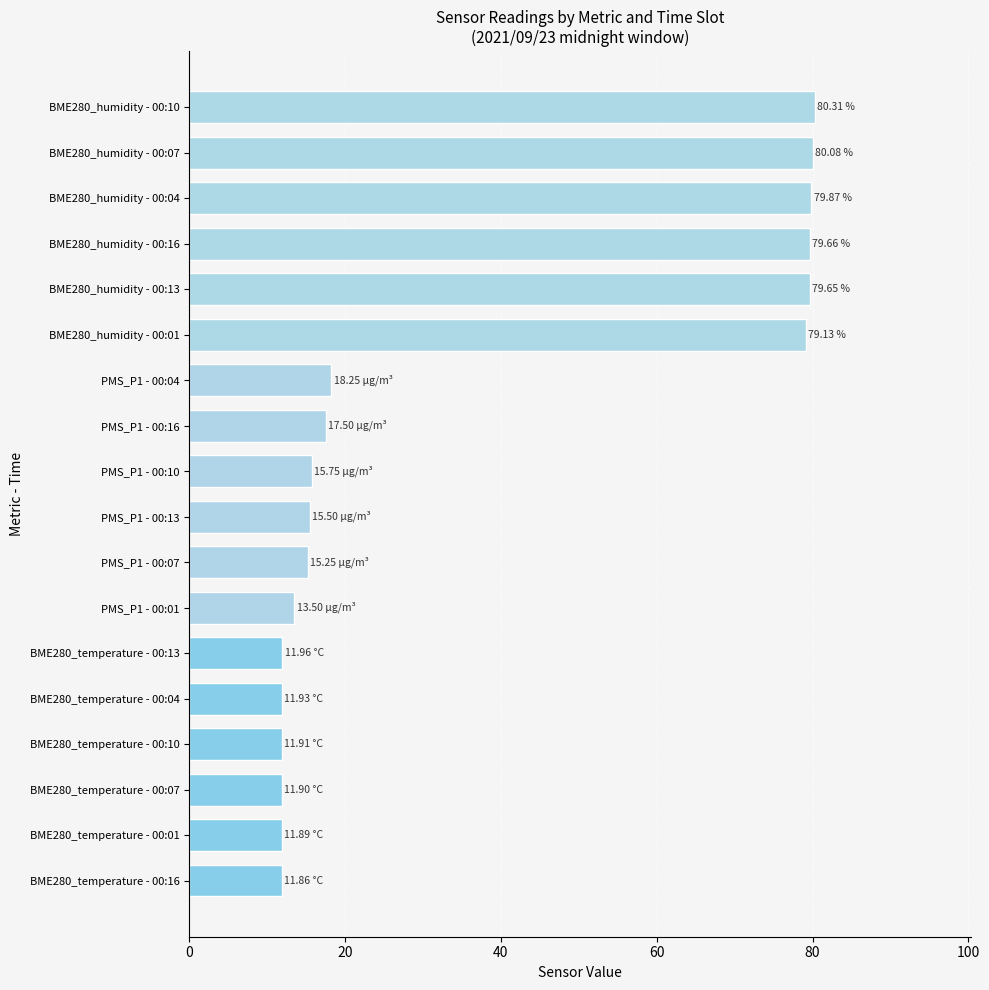

What is the average value?

35.9